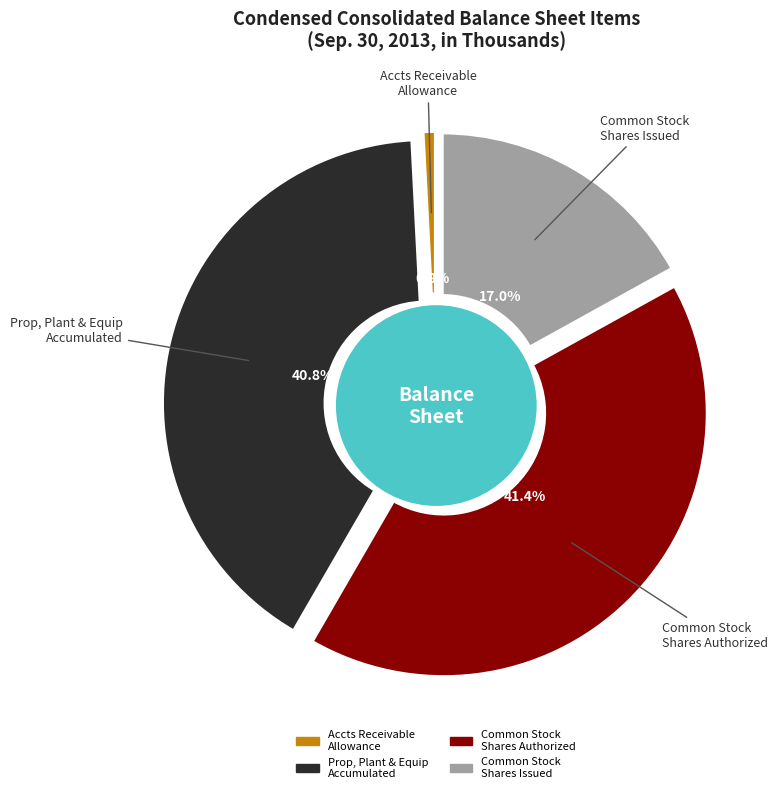

What is the change in value from Property plant and equipment accumulated to Common stock shares issued?

-23068